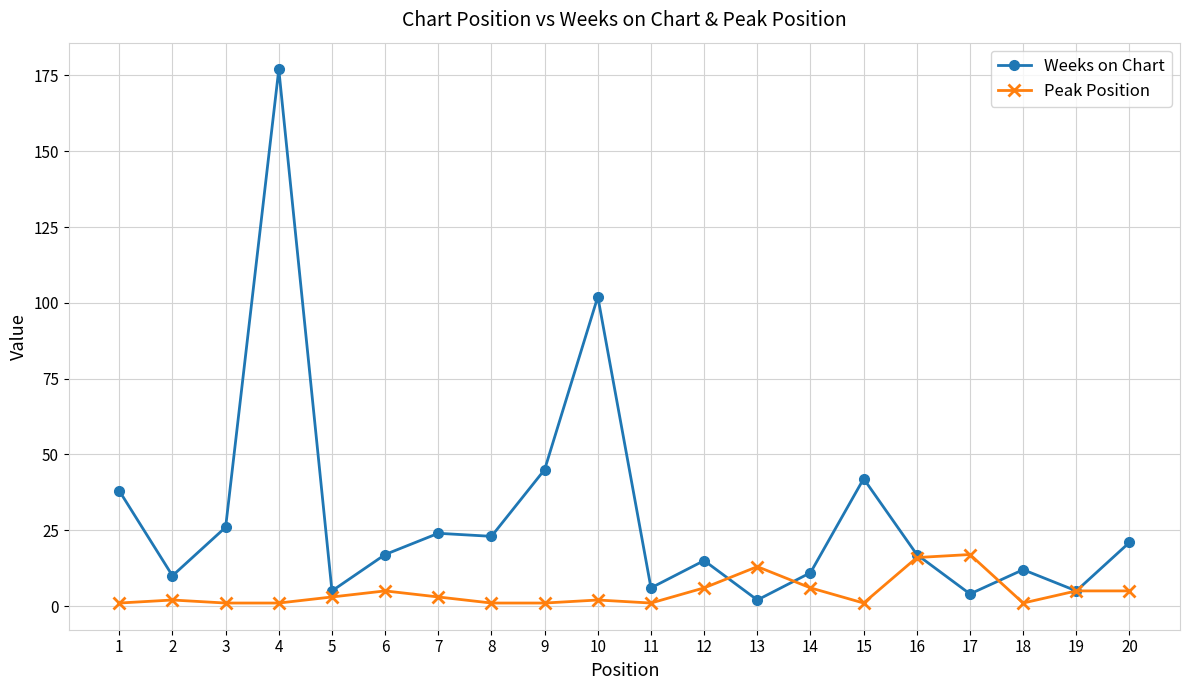

What is the greatest value displayed?

177